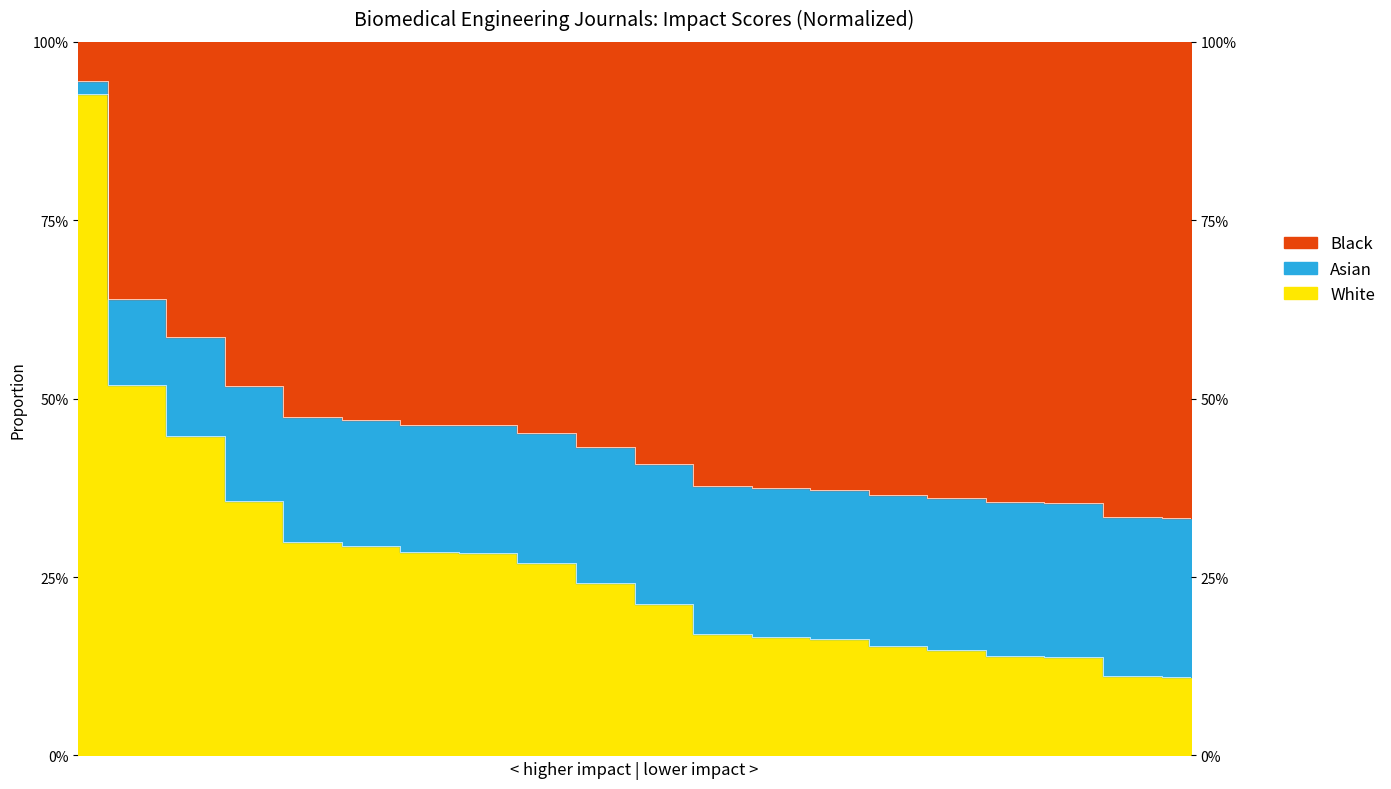

What is the greatest value displayed?

0.9